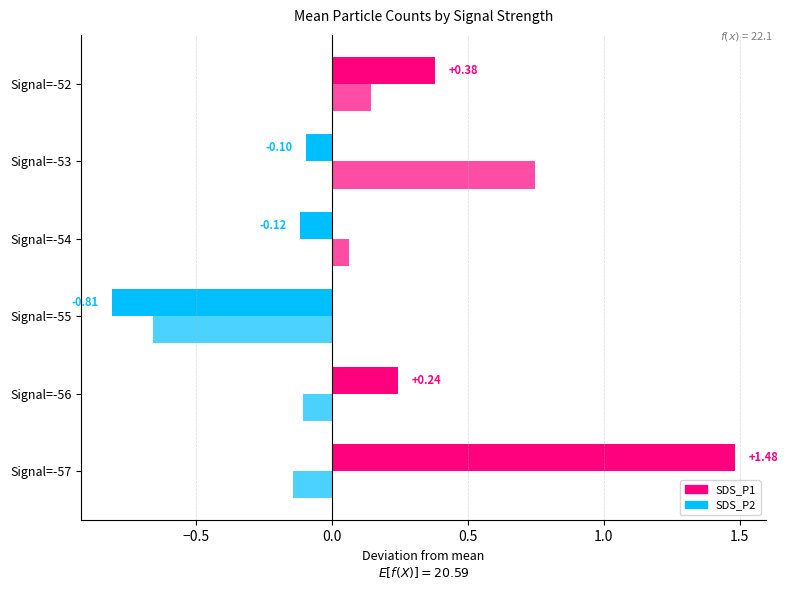

How many data points does each series have?

6